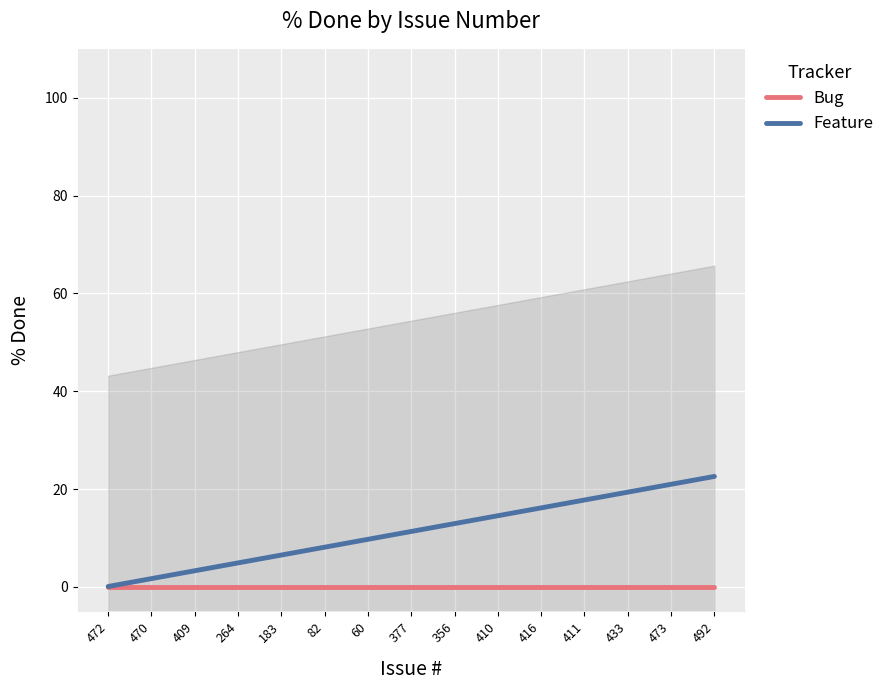

The value of Bug at 409 is 0.0. True or false?

True